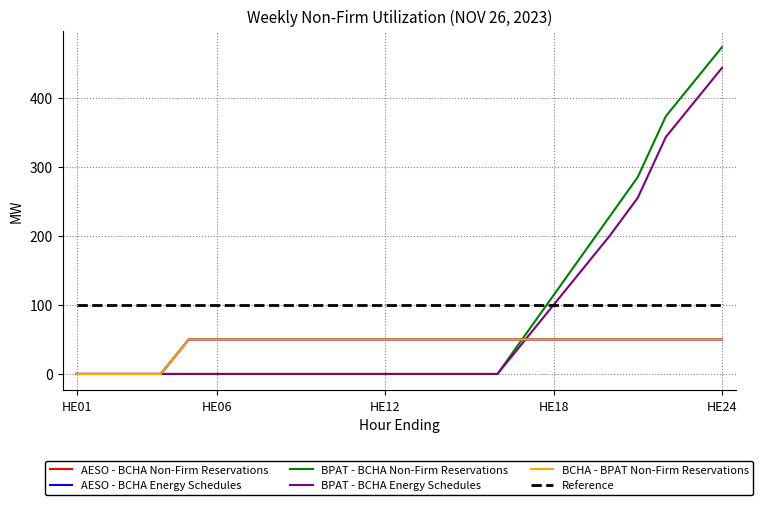

At which category is the sum across all series the highest?

HE24